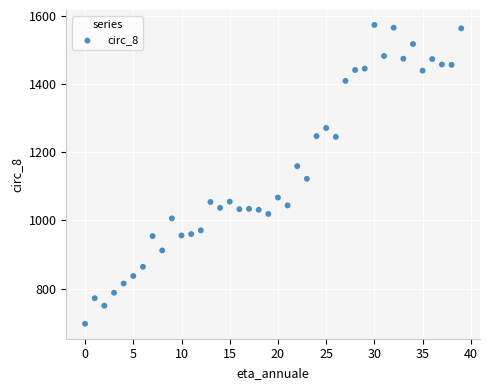

What is the range of Y values (max minus min)?

876